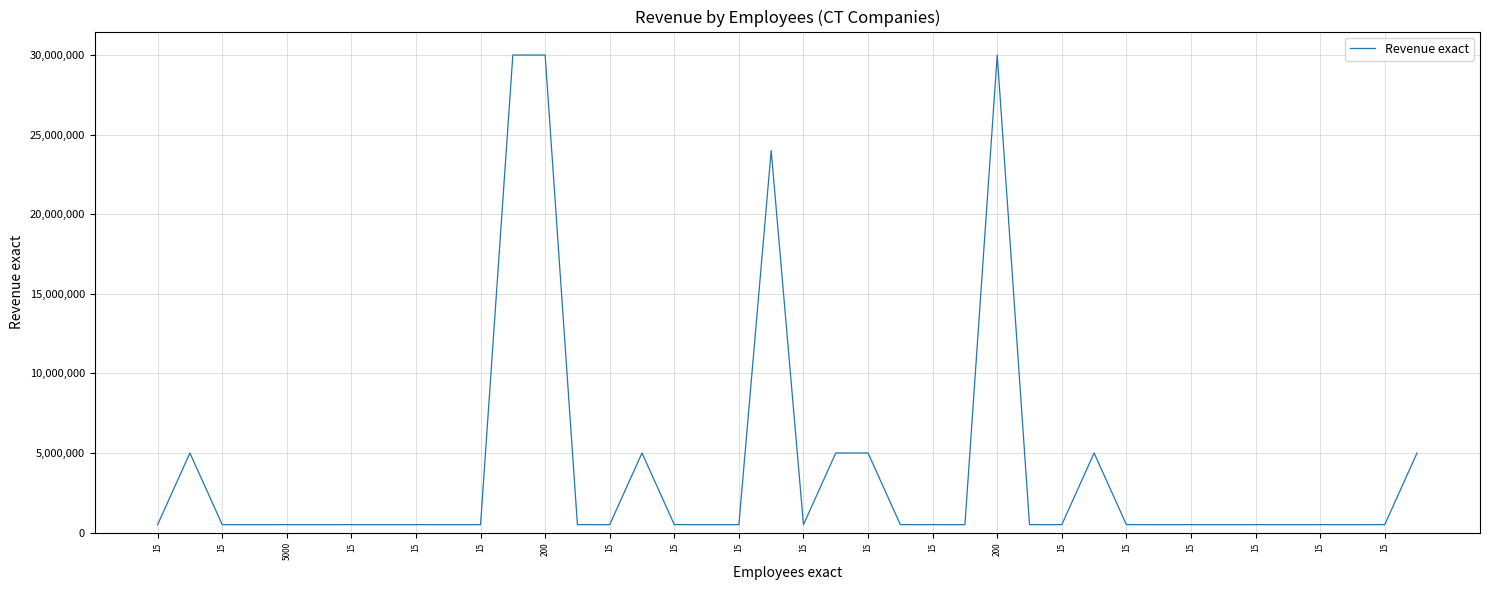

What is the difference between the maximum and minimum values?

29500000